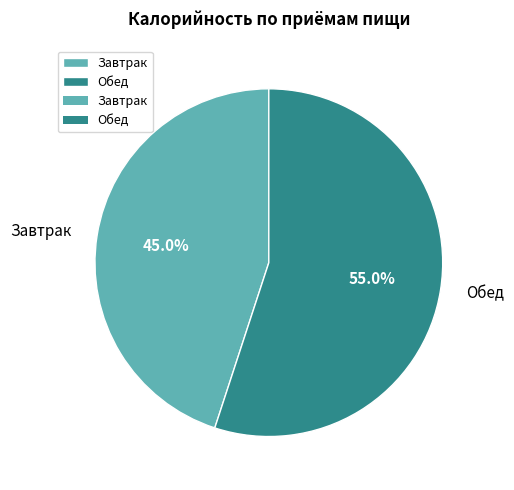

To the nearest percent, what is the combined percentage of Обед and Завтрак?

100%